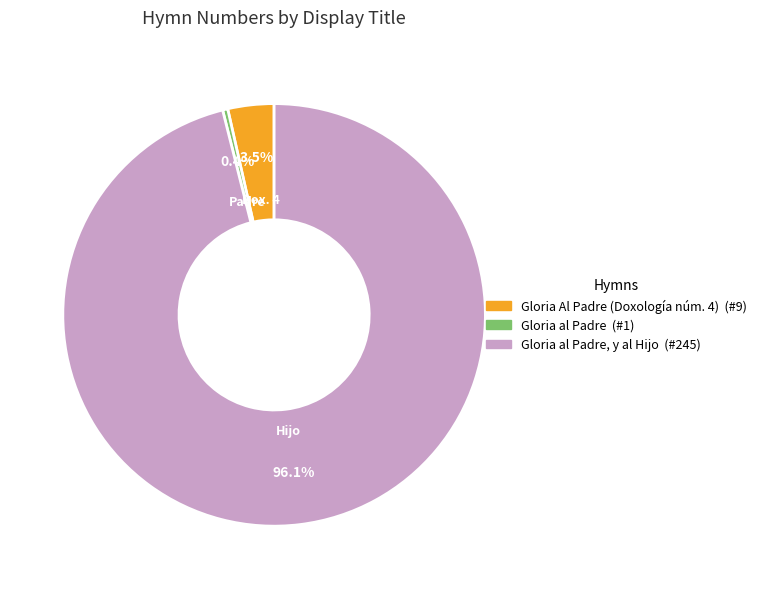

Does any single category account for the majority?

Yes